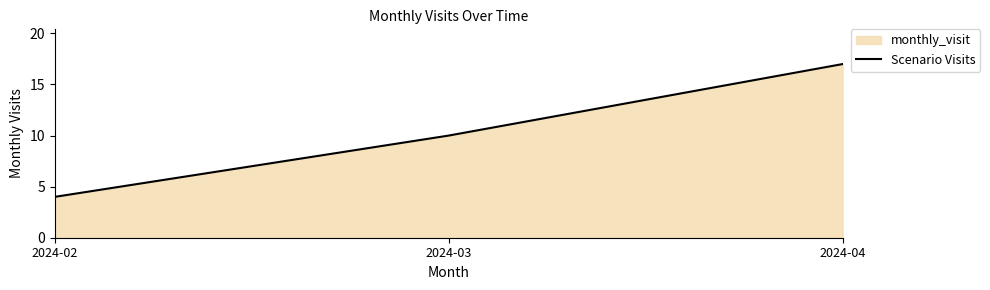

What is the change in value from 2024-02 to 2024-03?

+6